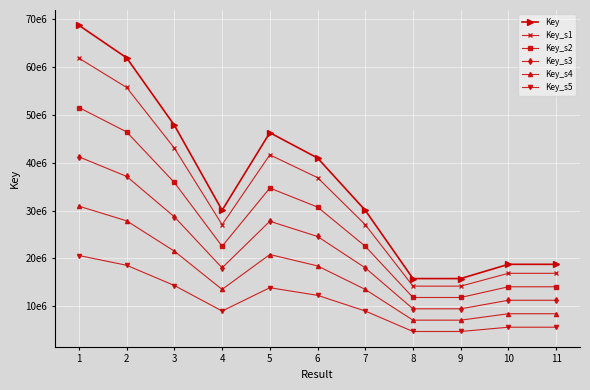

What is the value of the Key_s5 point at the 1st from the left?

20610506.4